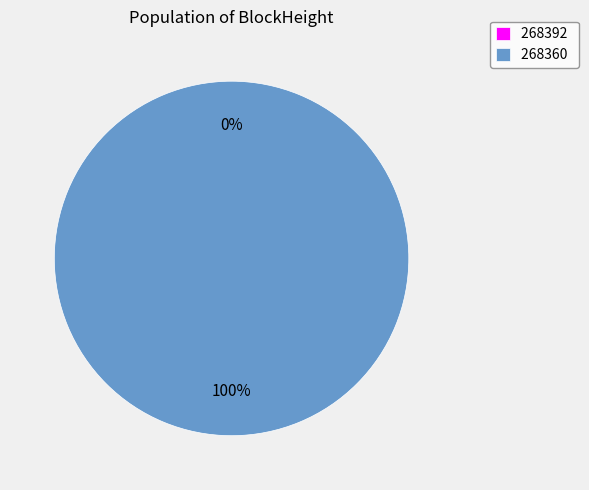

Which category accounts for the majority?

268360